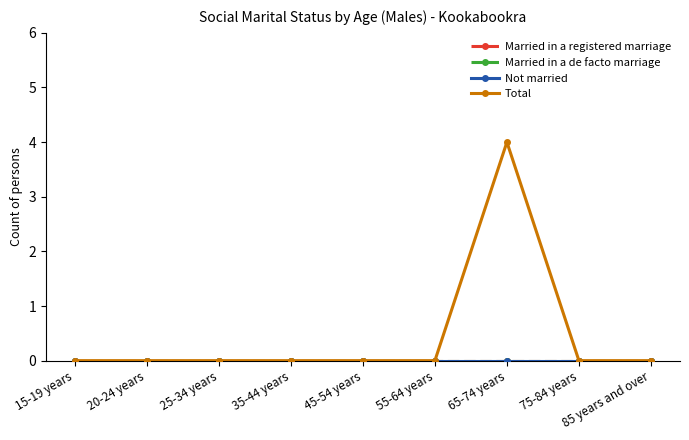

Reading right to left, list all the values displayed in this chart.

Married in a registered marriage: 85 years and over=0	75-84 years=0	65-74 years=0	55-64 years=0	45-54 years=0	35-44 years=0	25-34 years=0	20-24 years=0	15-19 years=0
Married in a de facto marriage: 85 years and over=0	75-84 years=0	65-74 years=0	55-64 years=0	45-54 years=0	35-44 years=0	25-34 years=0	20-24 years=0	15-19 years=0
Not married: 85 years and over=0	75-84 years=0	65-74 years=0	55-64 years=0	45-54 years=0	35-44 years=0	25-34 years=0	20-24 years=0	15-19 years=0
Total: 85 years and over=0	75-84 years=0	65-74 years=4	55-64 years=0	45-54 years=0	35-44 years=0	25-34 years=0	20-24 years=0	15-19 years=0